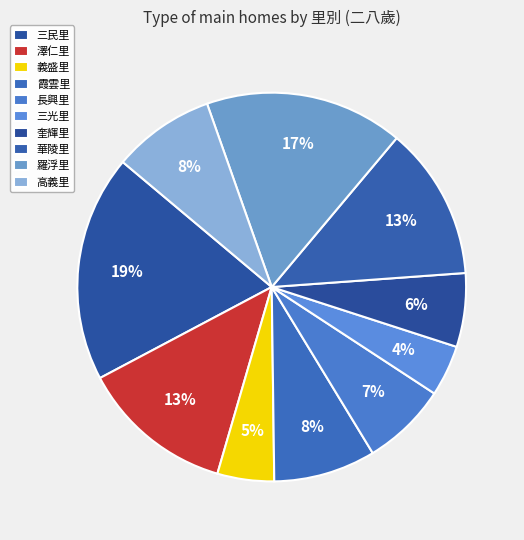

What is the largest slice in the pie chart?

三民里